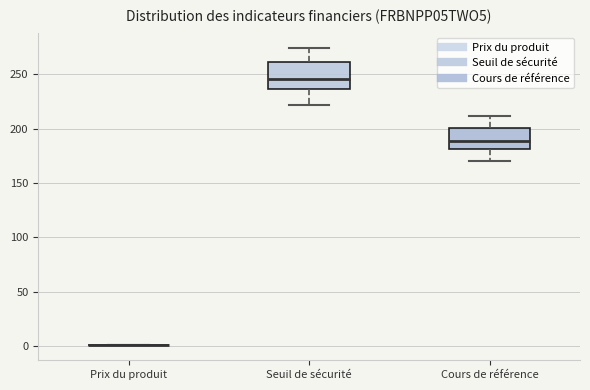

Reading left to right, read every box against the y-axis: the position of its median line, the range the box covers, and the ends of its whiskers. The values are not printed on the chart, so give them approximately, as read against the axis.

Prix du produit: box collapsed to a line at 0, whiskers 0 to 0
Seuil de sécurité: median 245, box 235 to 260, whiskers 220 to 275
Cours de référence: median 190, box 180 to 200, whiskers 170 to 210